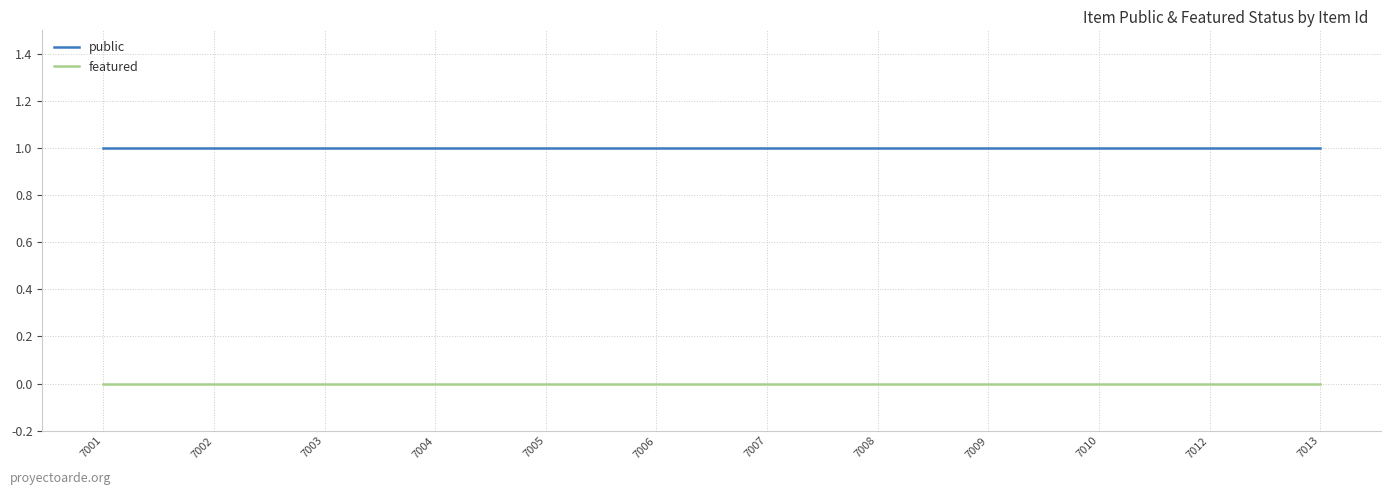

True or false: featured and public cross at least once.

False